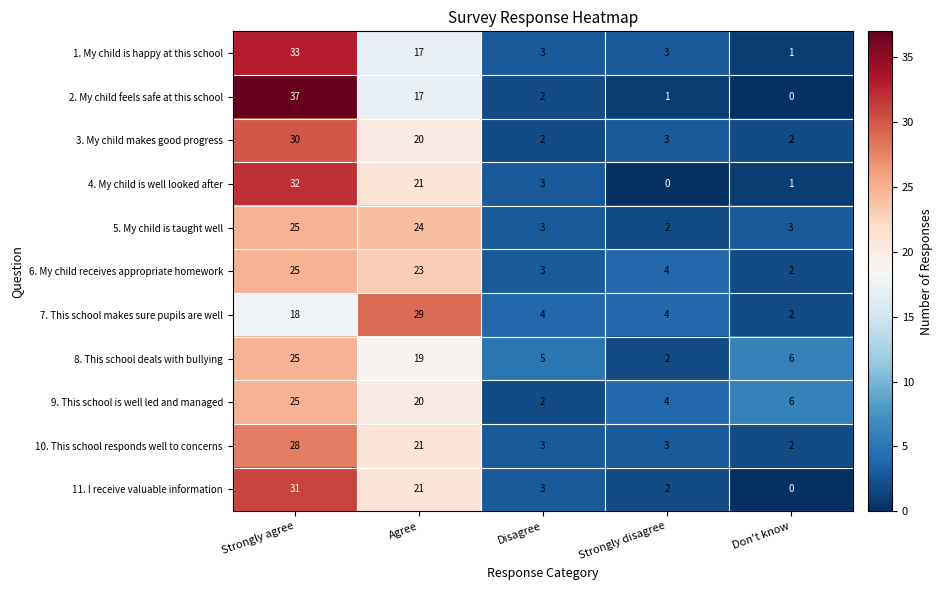

How many distinct data groups are displayed?

11